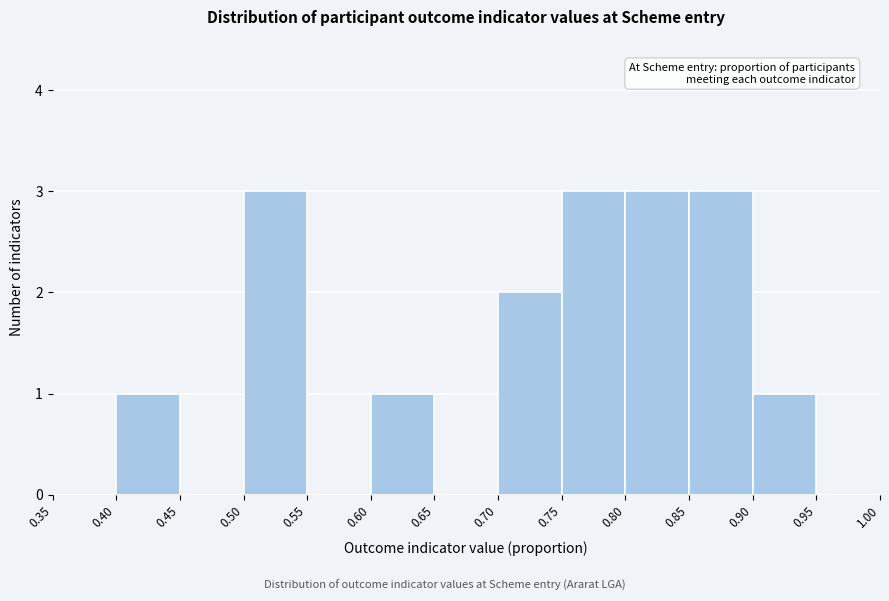

Reading left to right, transcribe this chart: for each bar, give the range it covers on the x-axis and its height. The values are not printed on the chart, so give them approximately, as read against the axis.

0.35 to 0.40: 0
0.40 to 0.45: 1
0.45 to 0.50: 0
0.50 to 0.55: 3
0.55 to 0.60: 0
0.60 to 0.65: 1
0.65 to 0.70: 0
0.70 to 0.75: 2
0.75 to 0.80: 3
0.80 to 0.85: 3
0.85 to 0.90: 3
0.90 to 0.95: 1
0.95 to 1.00: 0